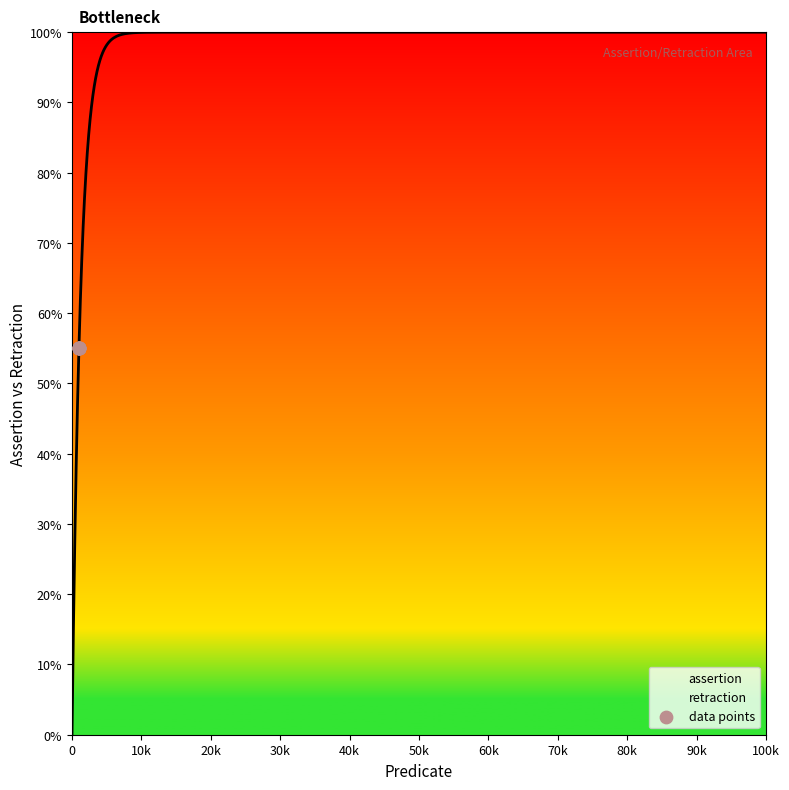

Which series has the largest Y range (max minus min)?

assertion